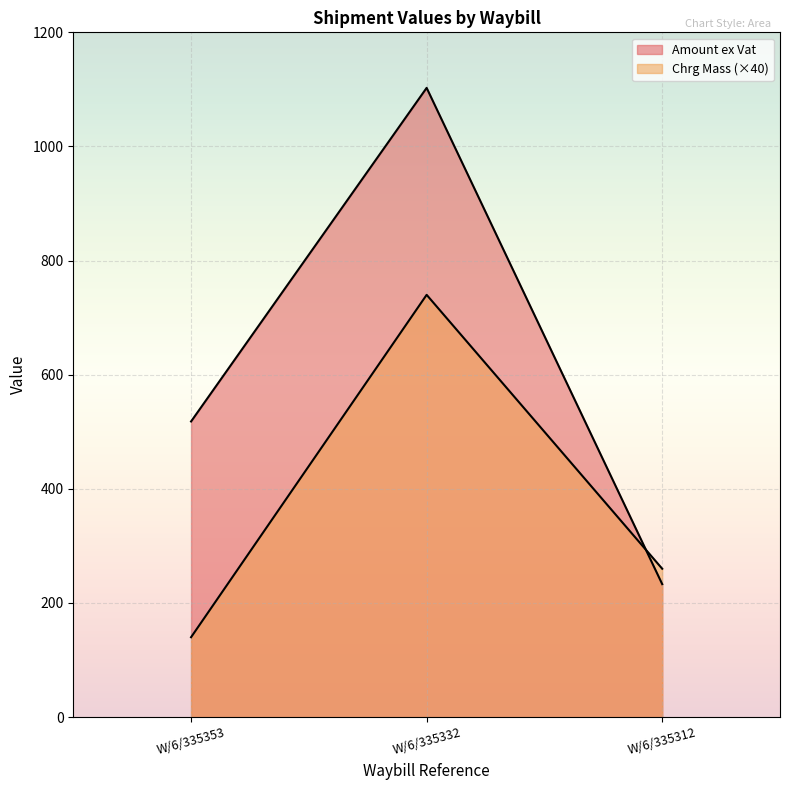

What is the smallest value displayed?

140.0